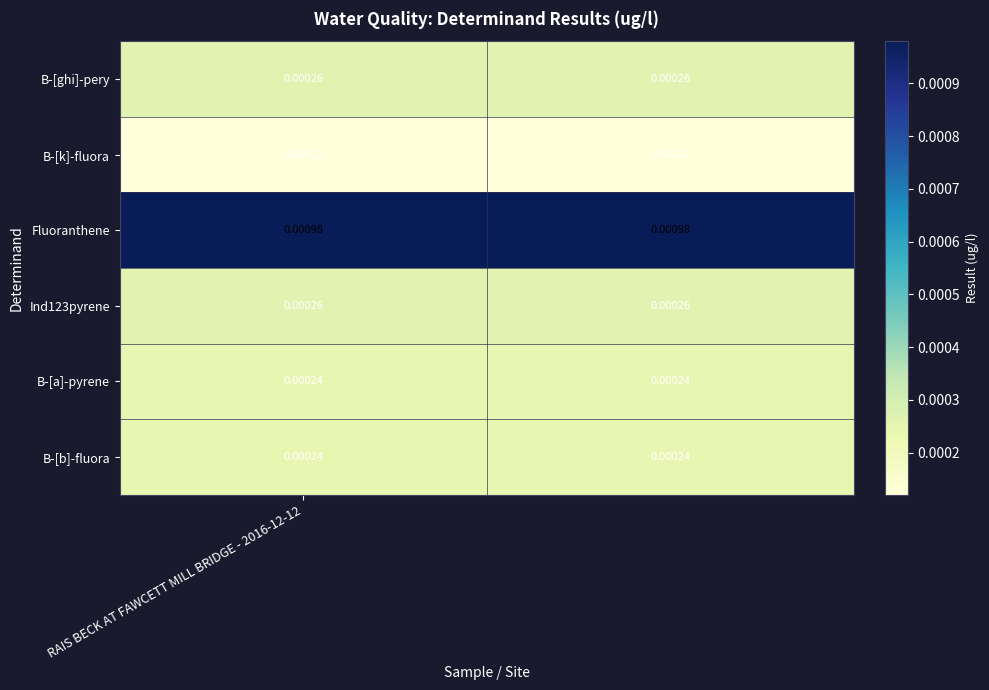

Which series has the largest total across all categories?

Fluoranthene